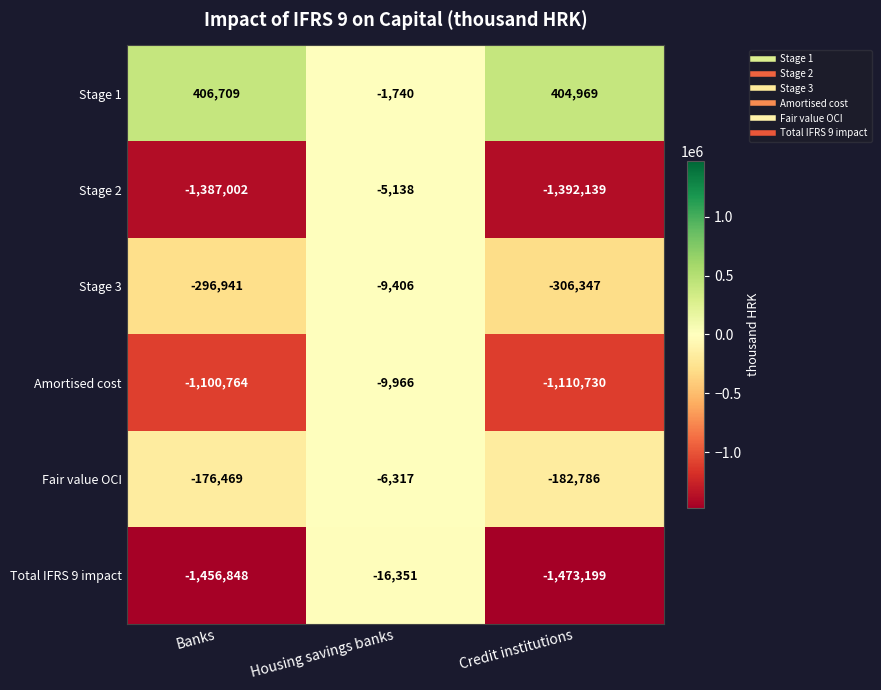

Which series has the largest total across all categories?

Stage 1